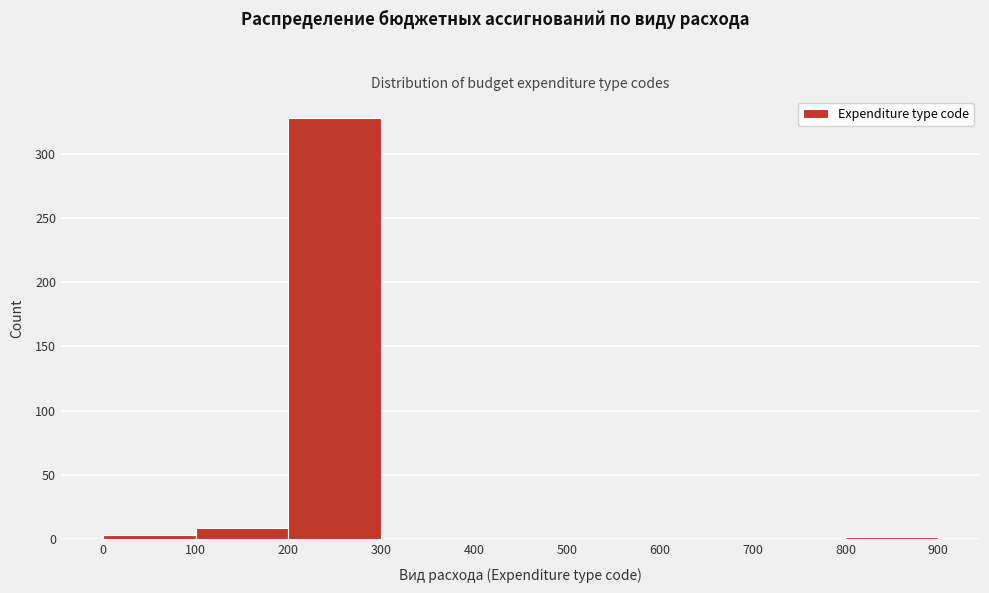

Reading left to right, list every bar in this chart as the range it spans on the x-axis followed by its height. The values are not printed on the chart, so give them approximately, as read against the axis.

0 to 100: under 5
100 to 200: 10
200 to 300: 330
300 to 400: 0
400 to 500: 0
500 to 600: 0
600 to 700: 0
700 to 800: 0
800 to 900: under 5